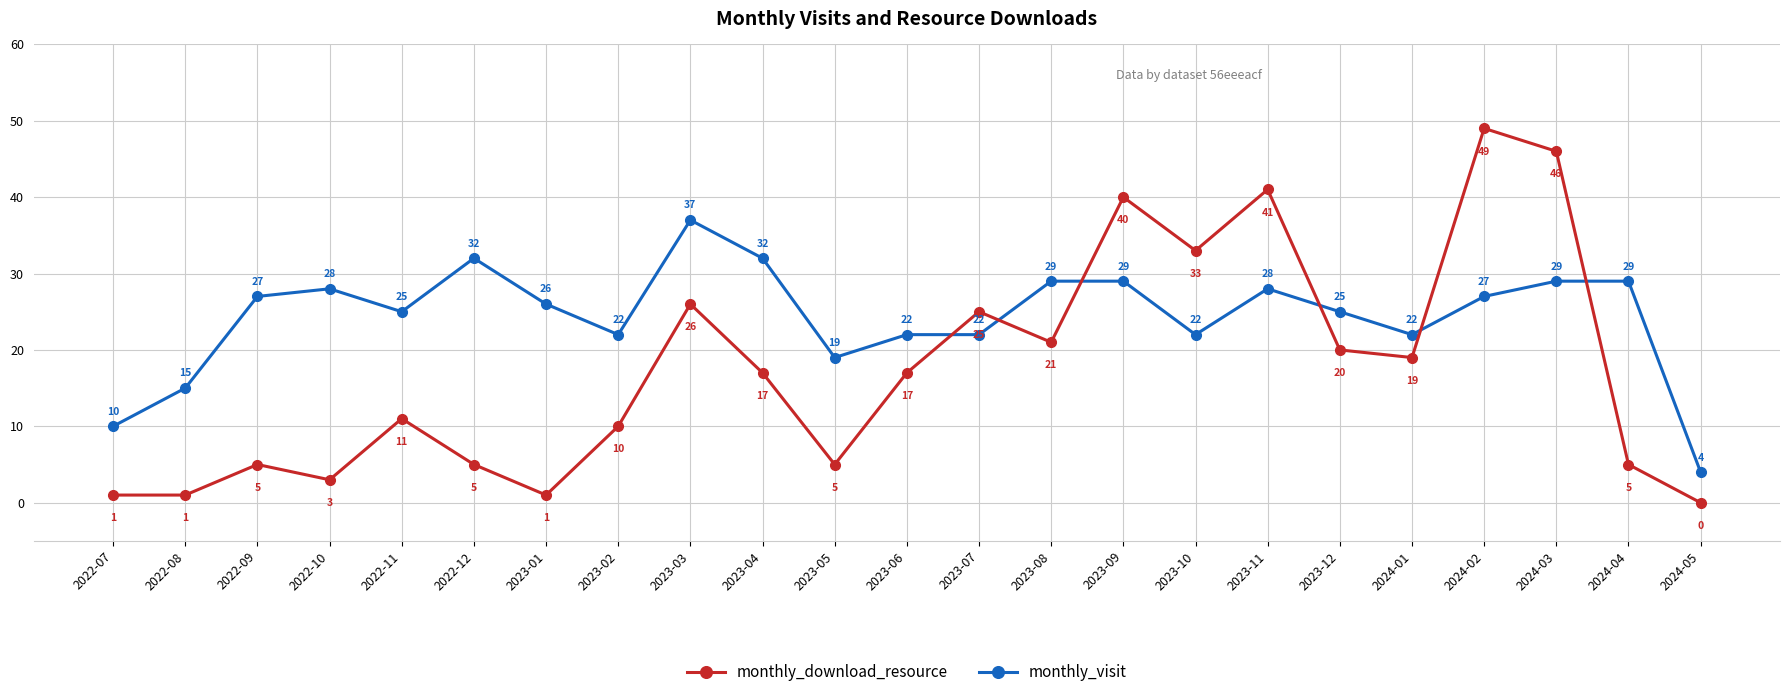

The value of monthly_visit at 2024-05 is 4. True or false?

True